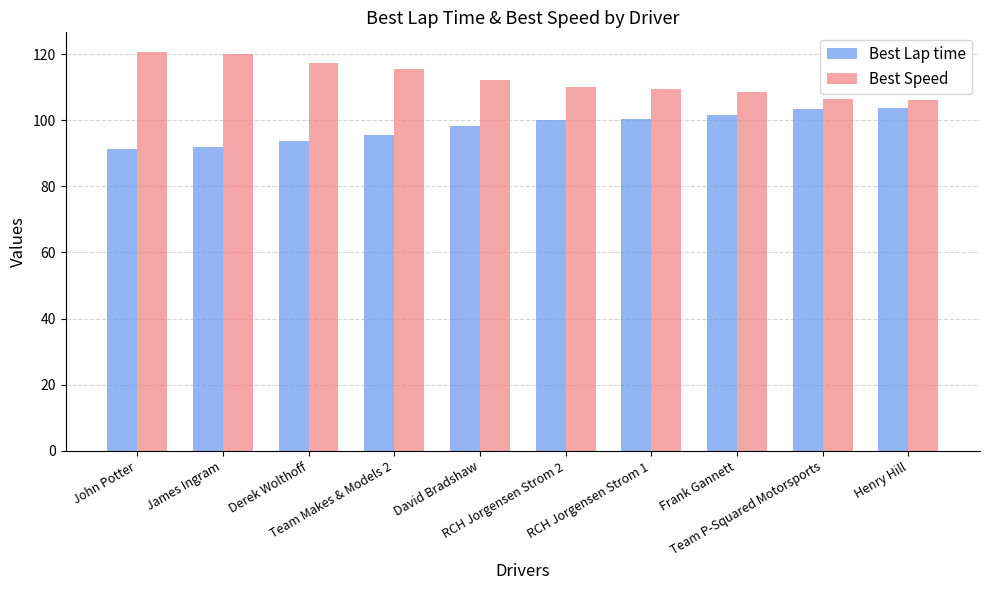

What is the sum of all Best Lap time values?

980.0